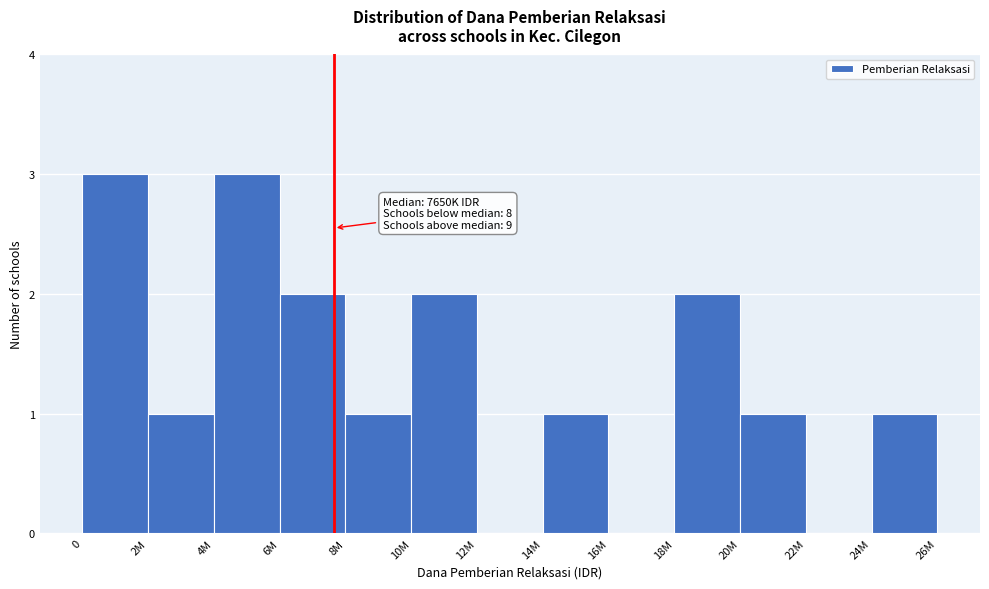

Reading left to right, list all the values displayed in this chart.

0=3	2M=1	4M=3	6M=2	8M=1	10M=2	12M=0	14M=1	16M=0	18M=2	20M=1	22M=0	24M=1